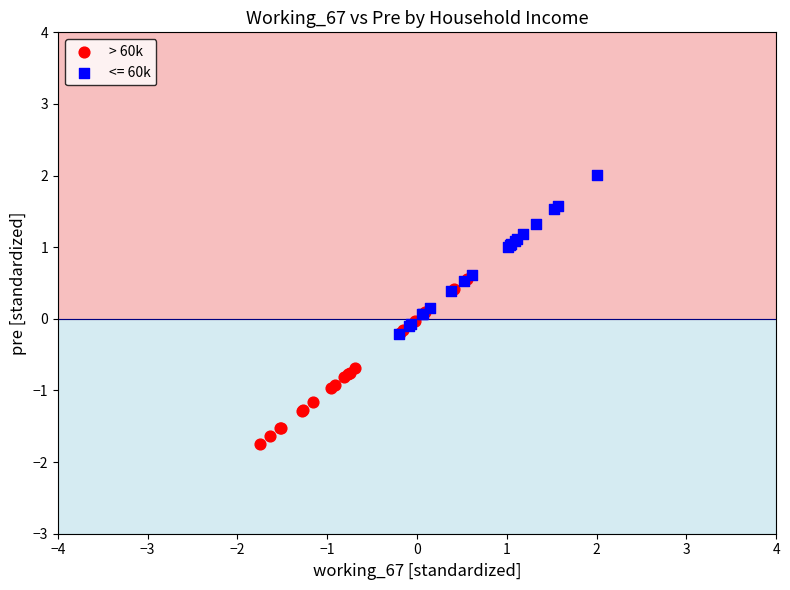

Which series reaches the maximum Y coordinate?

<= 60k